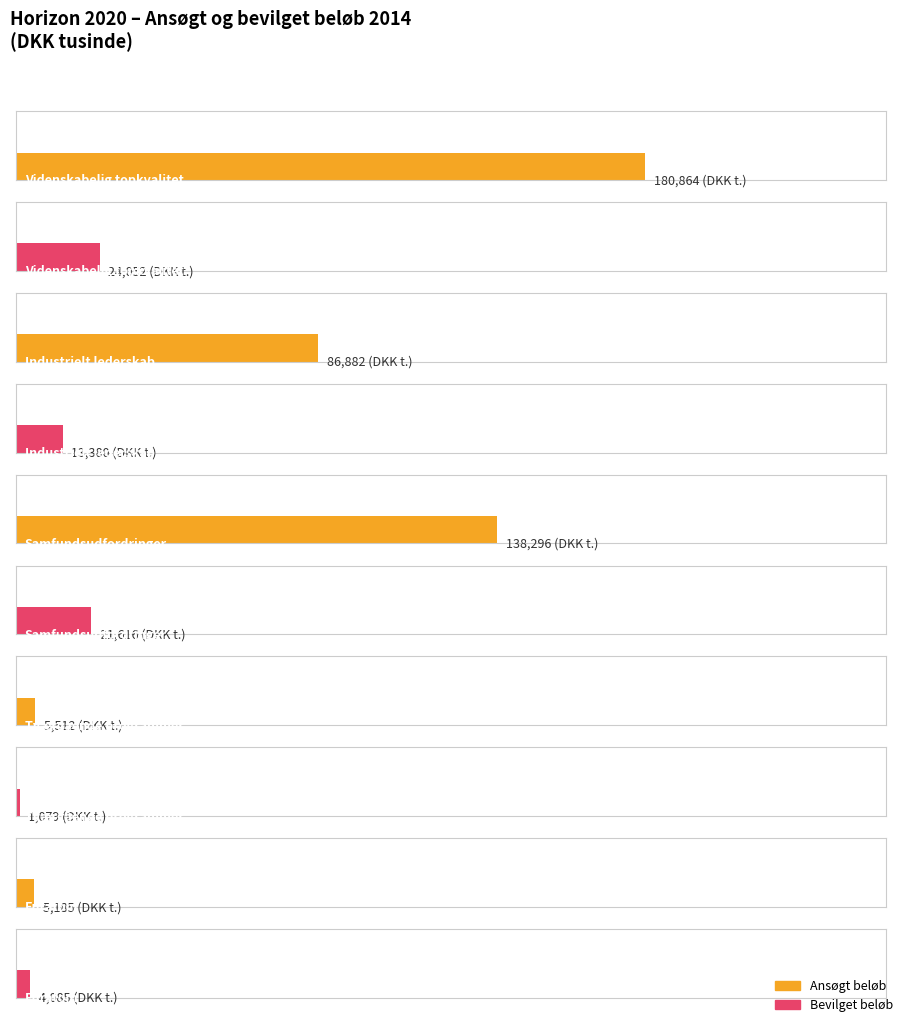

List the series in order of their peak value, lowest first.

Bevilget beløb, Ansøgt beløb